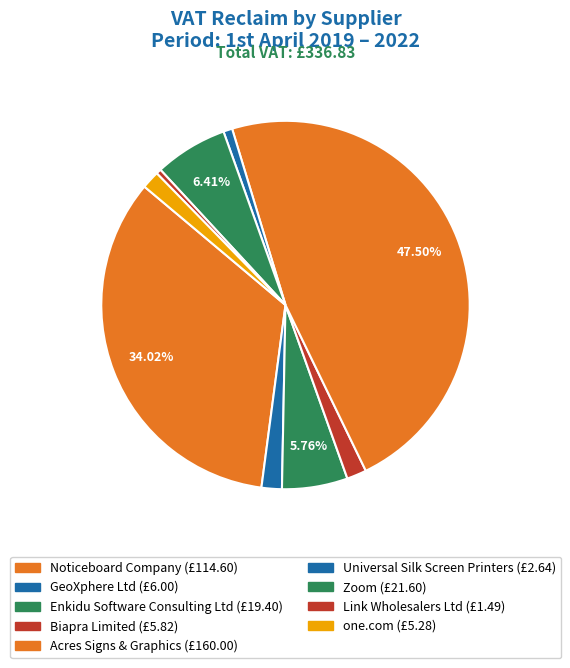

Which has a higher value, Acres Signs & Graphics or Universal Silk Screen Printers?

Acres Signs & Graphics